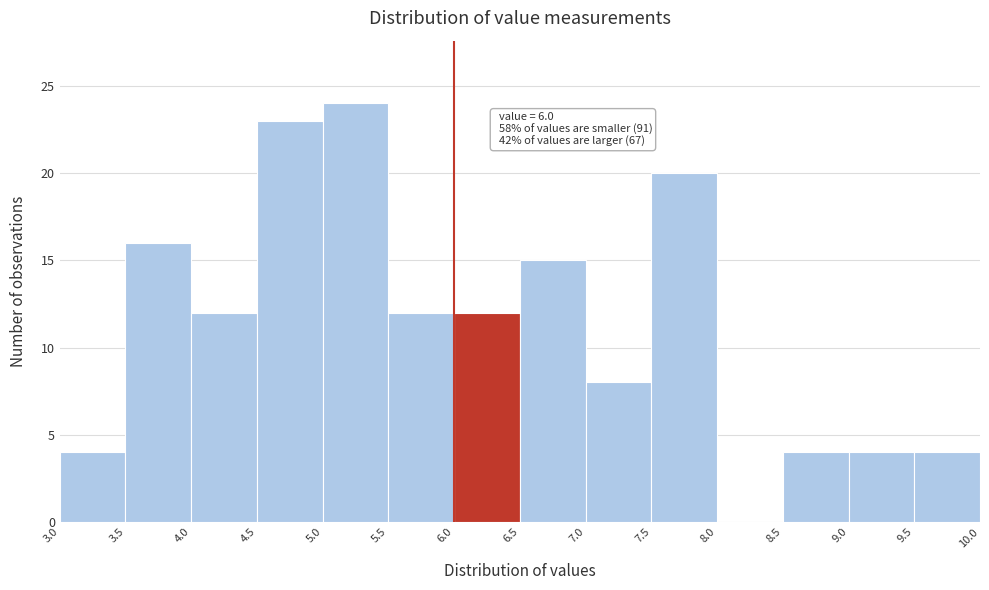

Which range on the x-axis has the tallest bar?

5.0 to 5.5